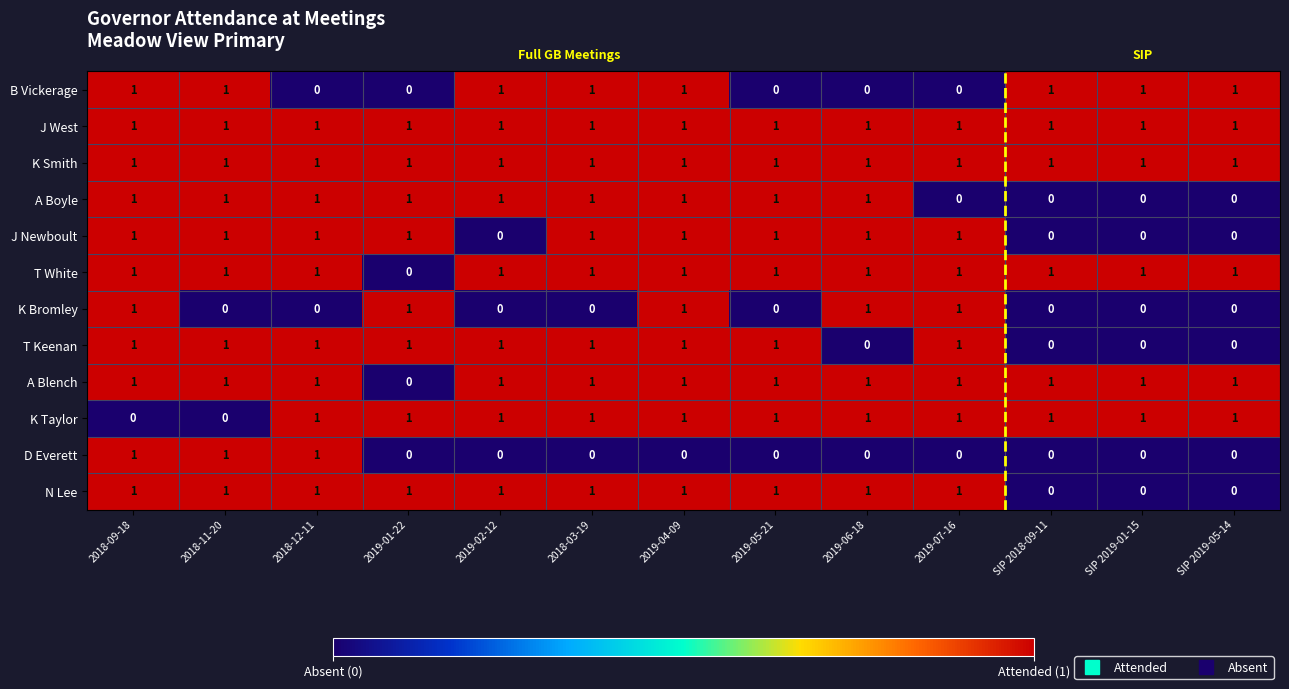

What is the sum of all K Smith values?

13